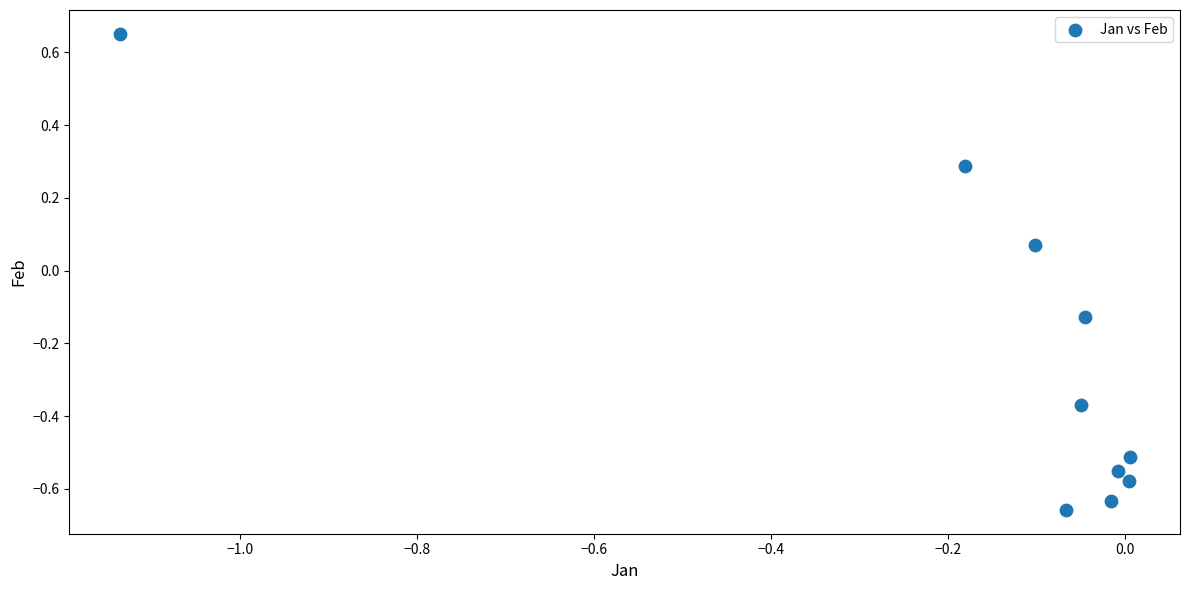

What is the range of Y values (max minus min)?

1.3